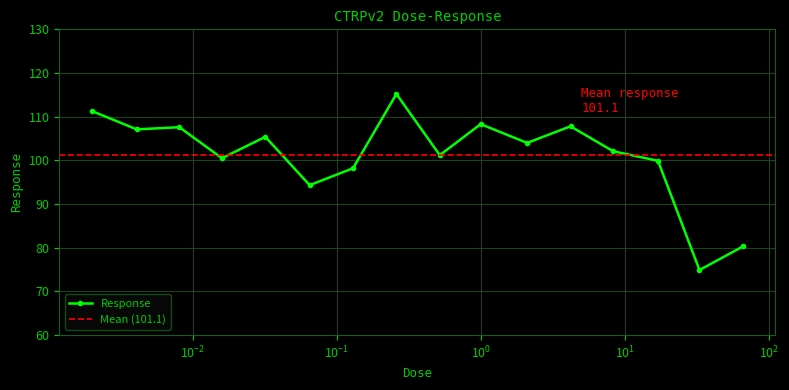

How many lines are shown in the chart?

1